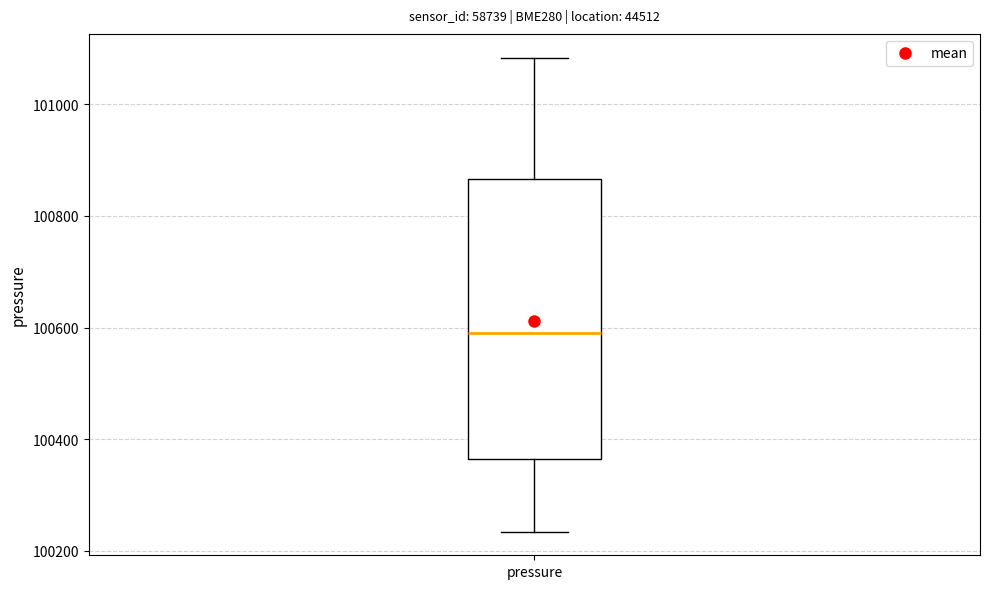

Transcribe this box plot: give where the median line is, the range the box spans, and where the two whiskers end, as read against the y-axis. The values are not printed on the chart, so give them approximately, as read against the axis.

median 100600, box 100360 to 100860, whiskers 100240 to 101080